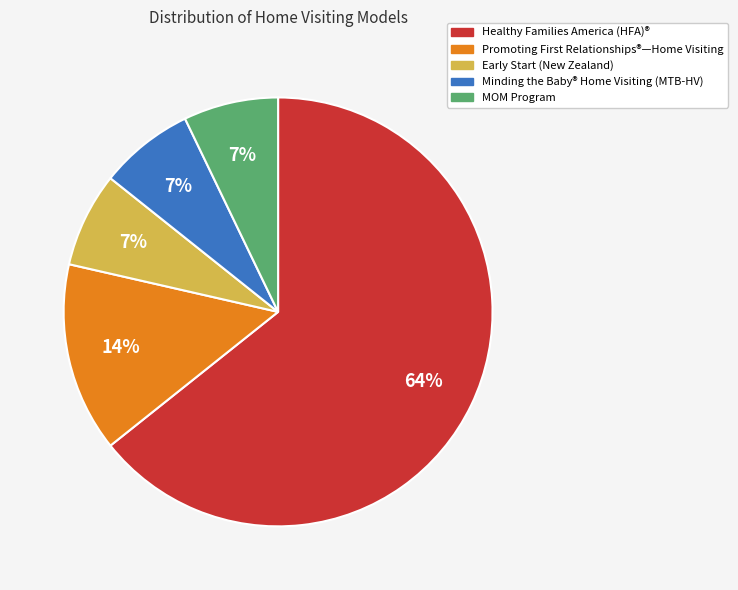

Is there a majority slice in this chart?

Yes